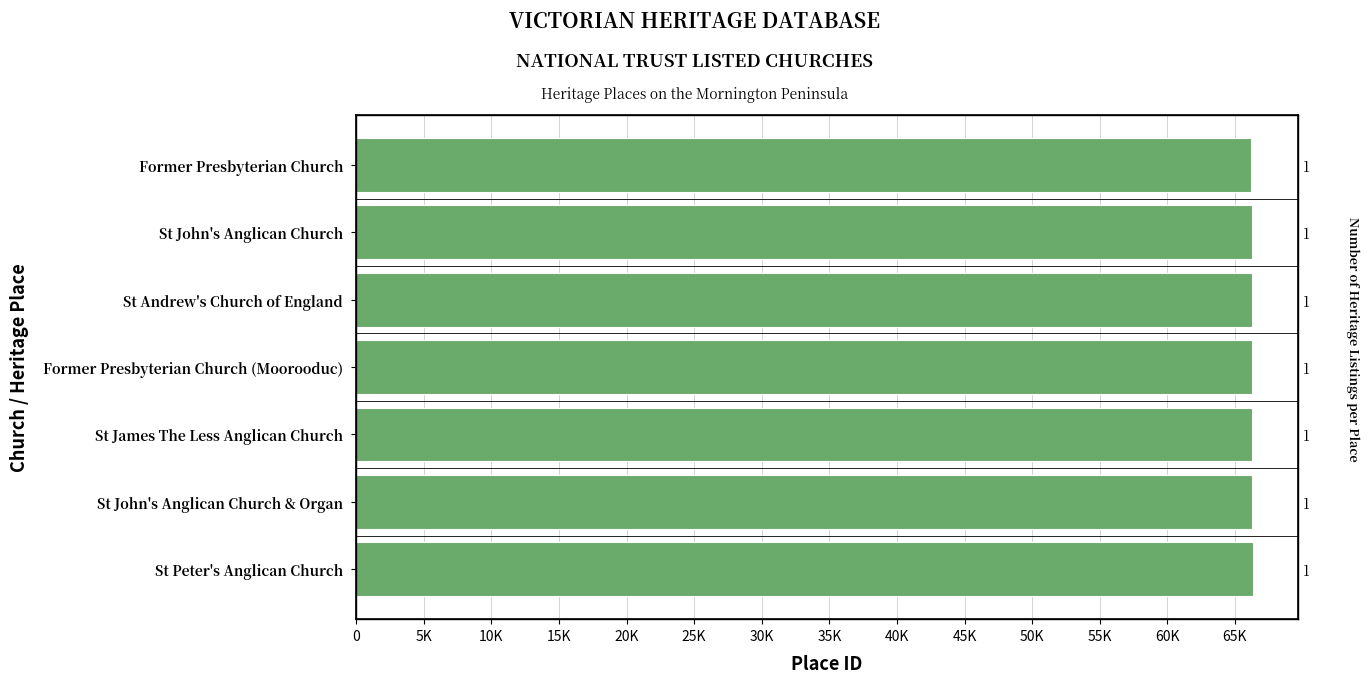

Reading right to left, what are all the values shown in this chart?

66189	66239	66246	66272	66276	66277	66337